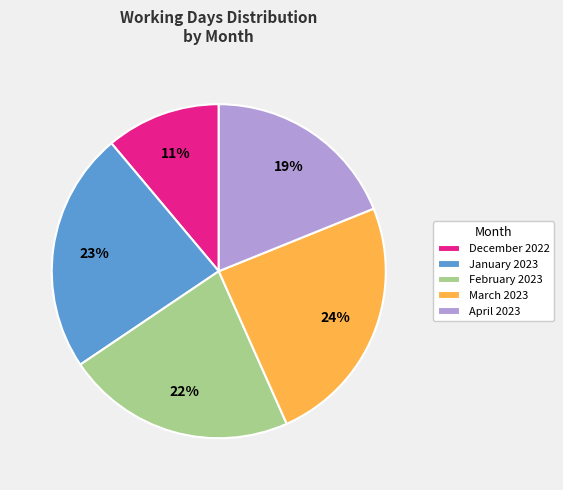

To the nearest percent, what portion does December 2022 represent?

11%